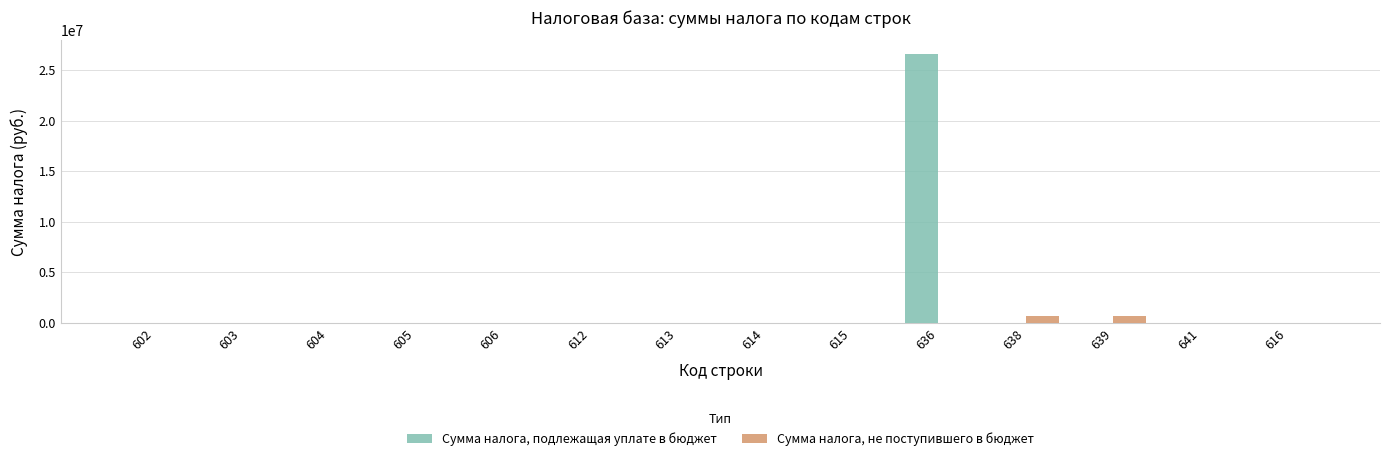

What are all the series names shown in the legend?

Сумма налога, подлежащая уплате в бюджет, Сумма налога, не поступившего в бюджет